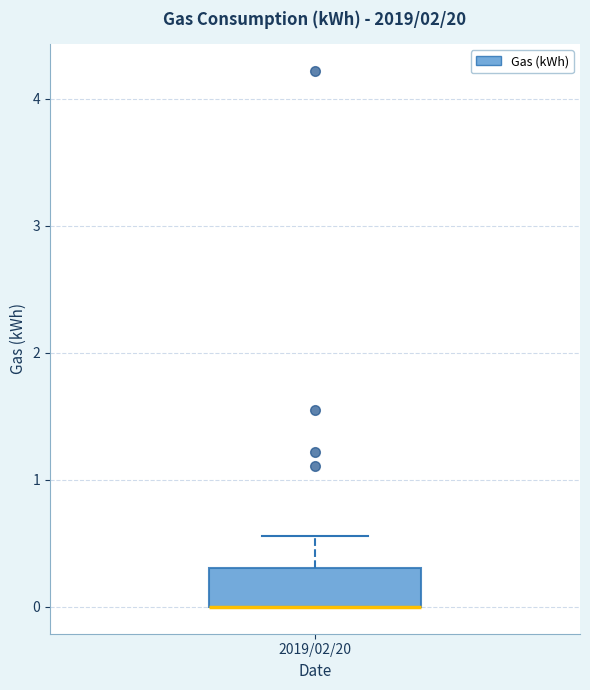

Read this box plot against the y-axis: the position of the median line, the range covered by the box, and the ends of both whiskers. The values are not printed on the chart, so give them approximately, as read against the axis.

median 0.0 (drawn on the box's lower edge), box 0.0 to 0.3, whiskers 0.0 to 0.6